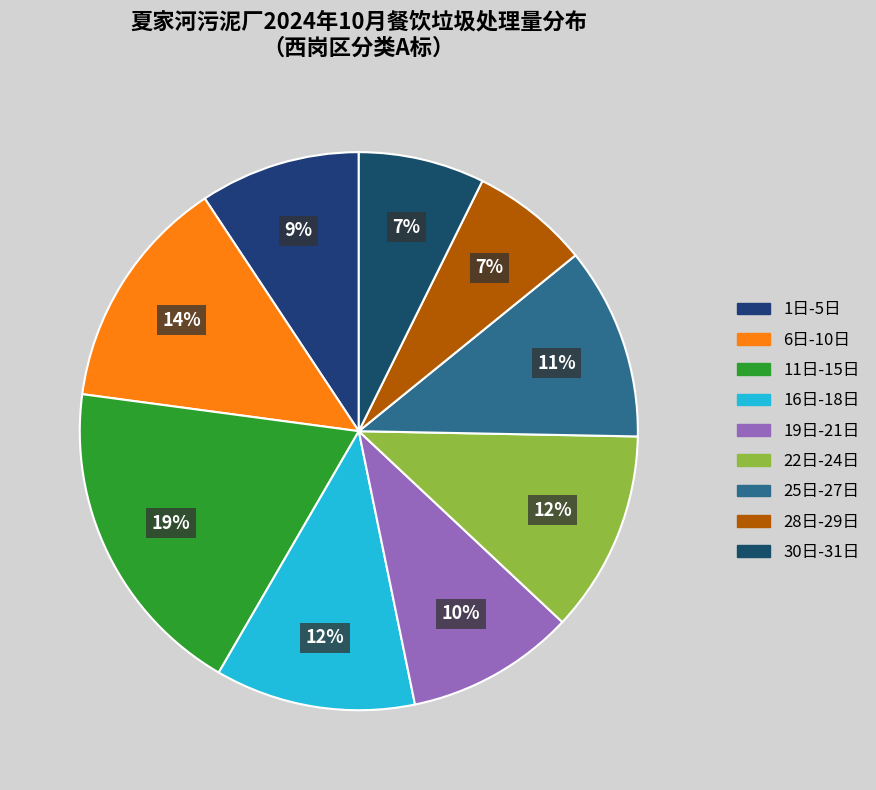

Count the number of slices in the pie.

9